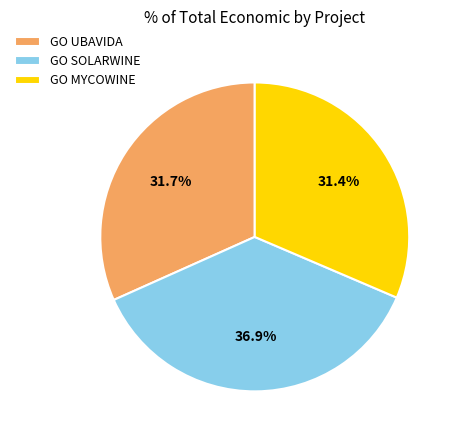

Between GO UBAVIDA and GO SOLARWINE, which is larger?

GO SOLARWINE